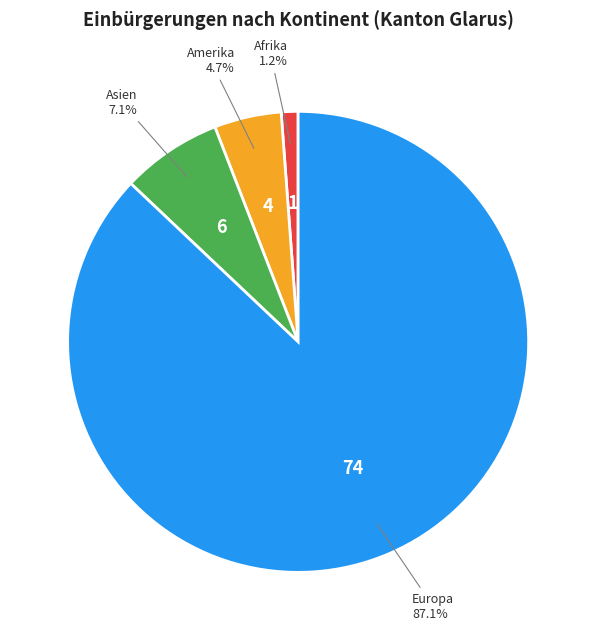

Is there any slice that represents more than half of the pie?

Yes